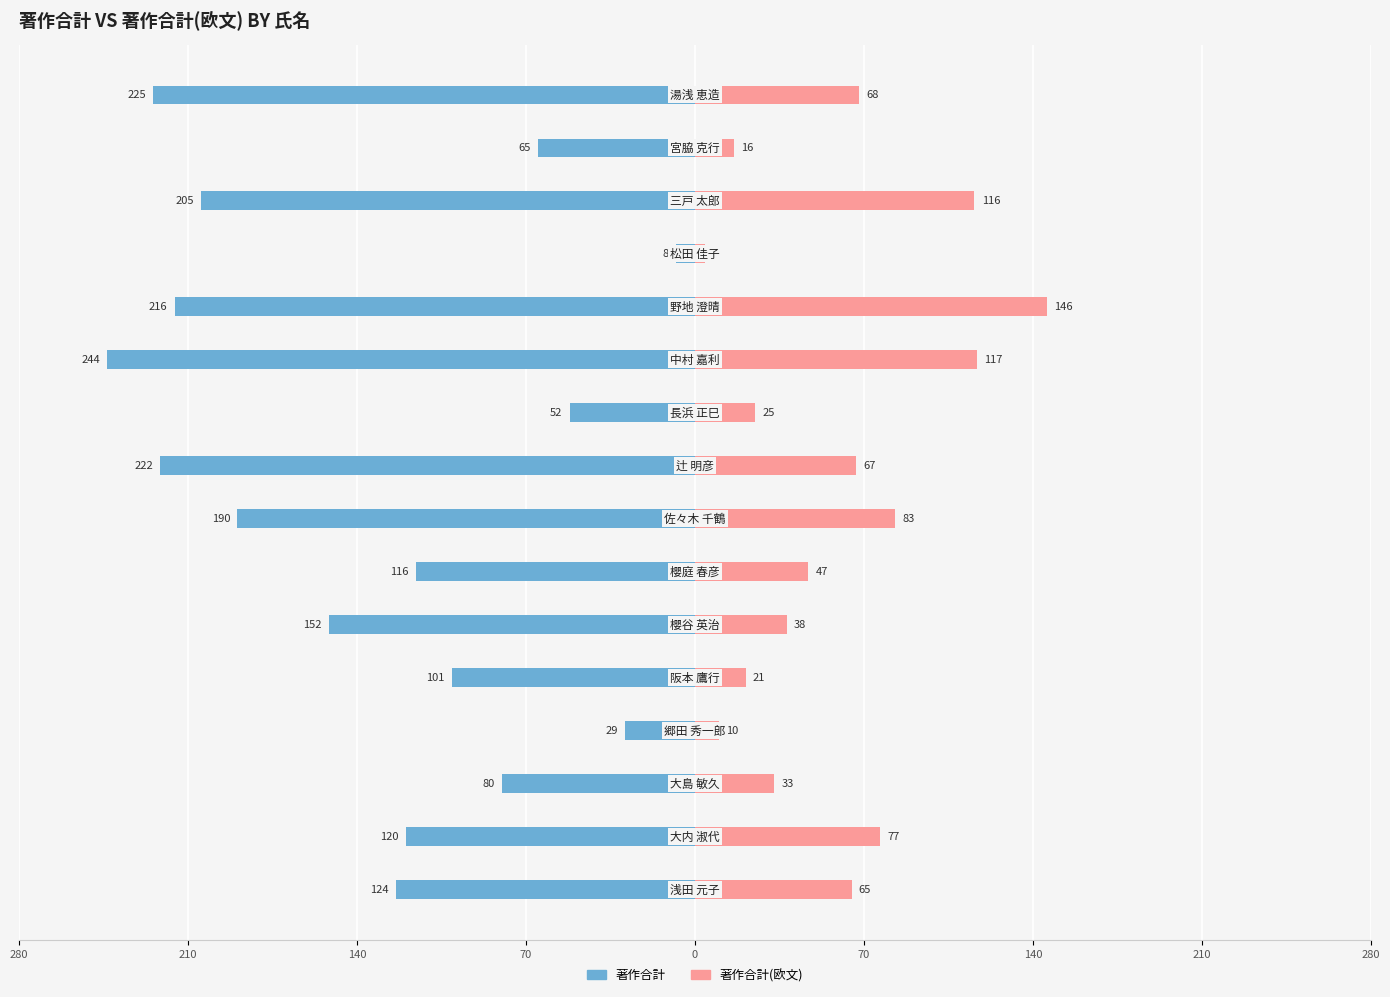

Which series has the largest range (max minus min)?

著作合計